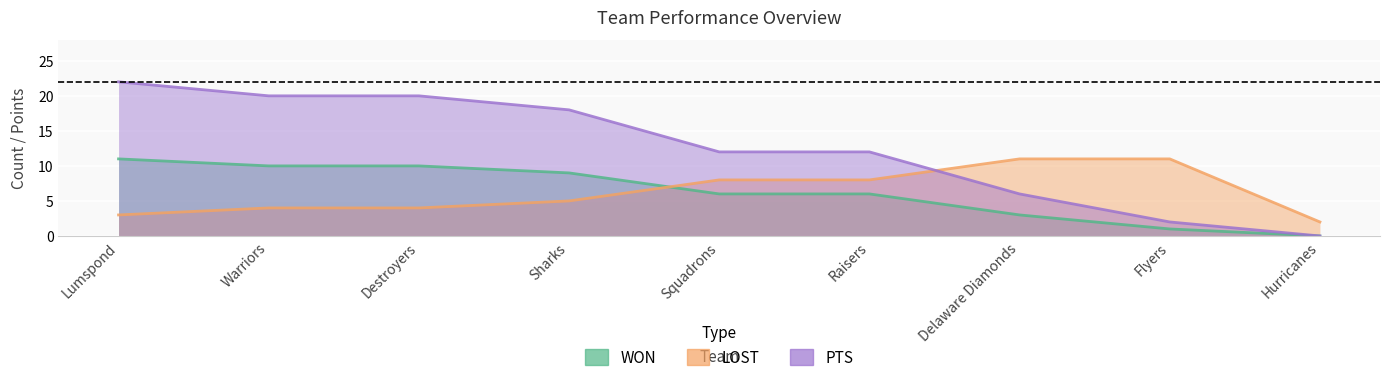

At how many categories does at least one series exceed 17?

4